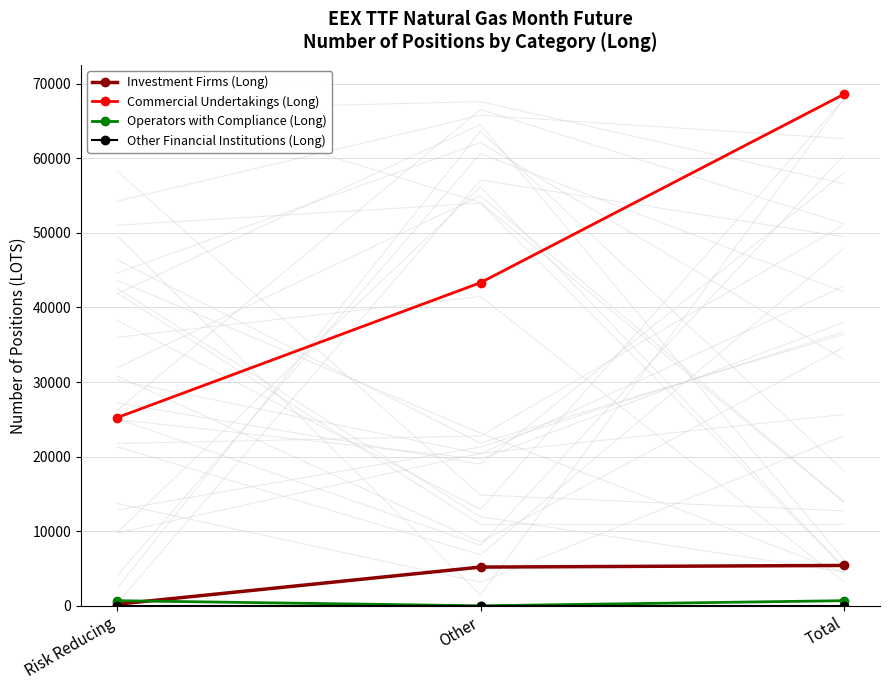

Which series has the widest spread of values?

Commercial Undertakings (Long)